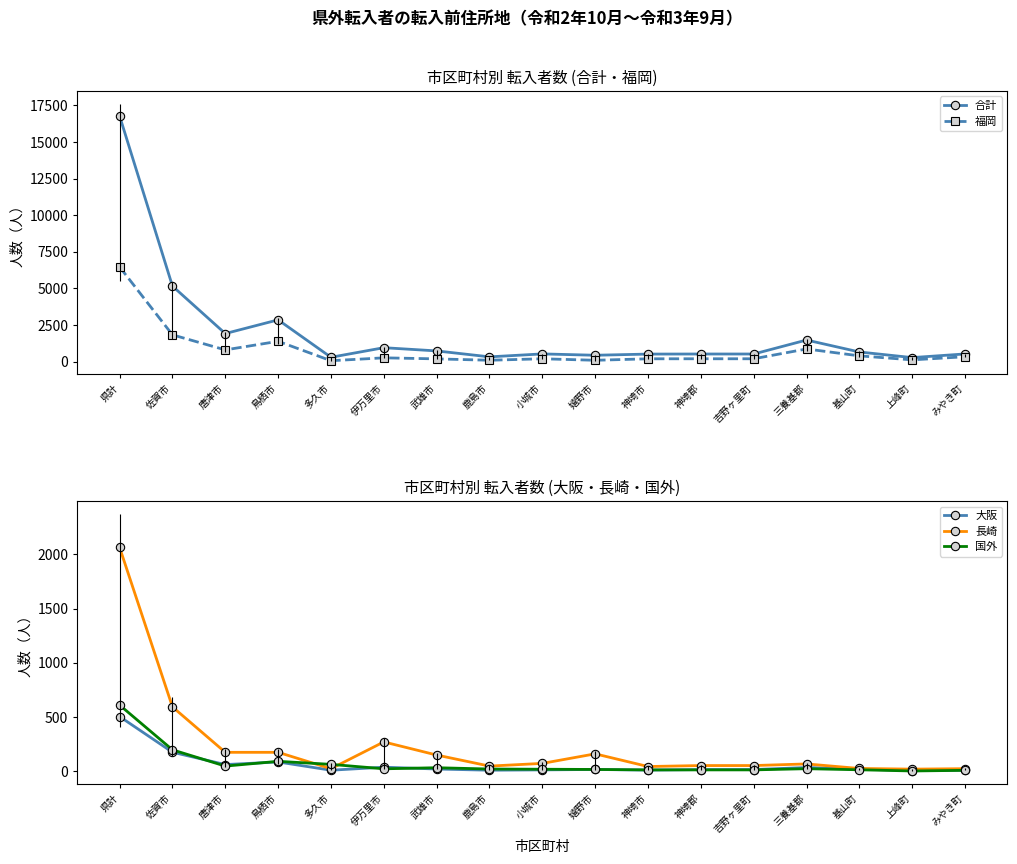

What is the sum of the 国外 values at 唐津市 and 武雄市?

79